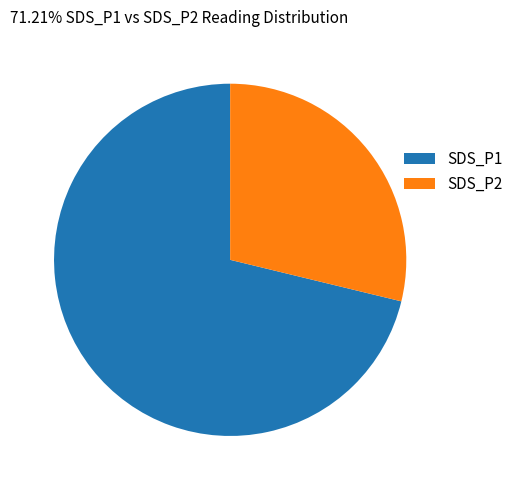

True or false: SDS_P2 accounts for 36% of the total.

False